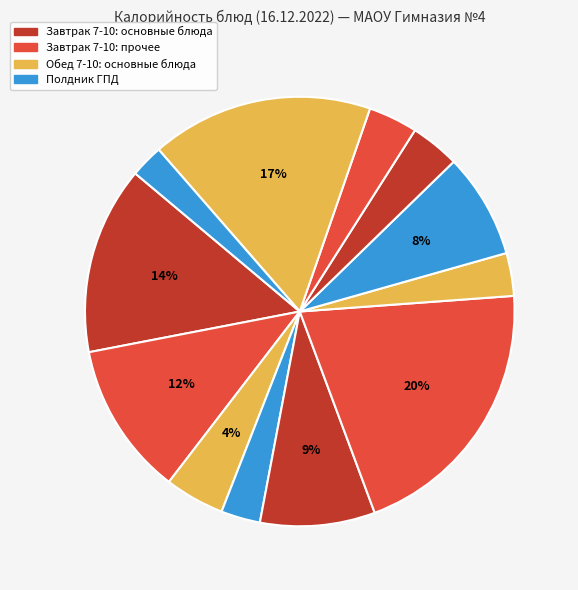

How many segments does this pie chart have?

12